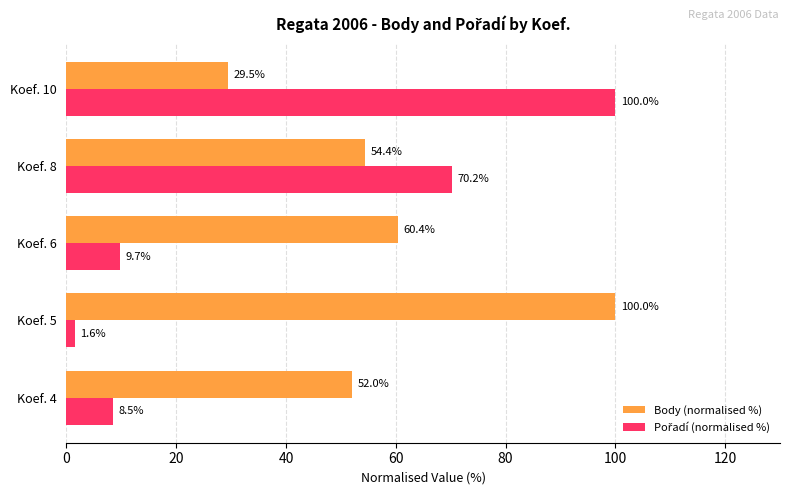

True or false: Body (normalised %) has a value of 32.8 at Koef. 4.

False